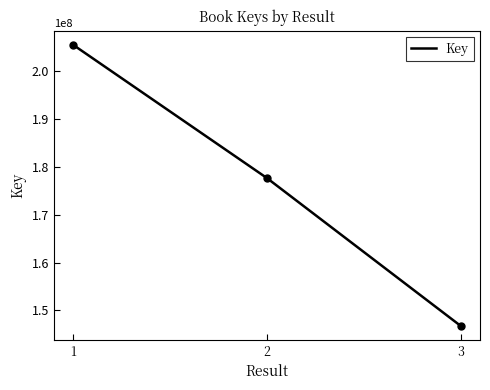

True or false: the data shows 290195091 at 2.

False